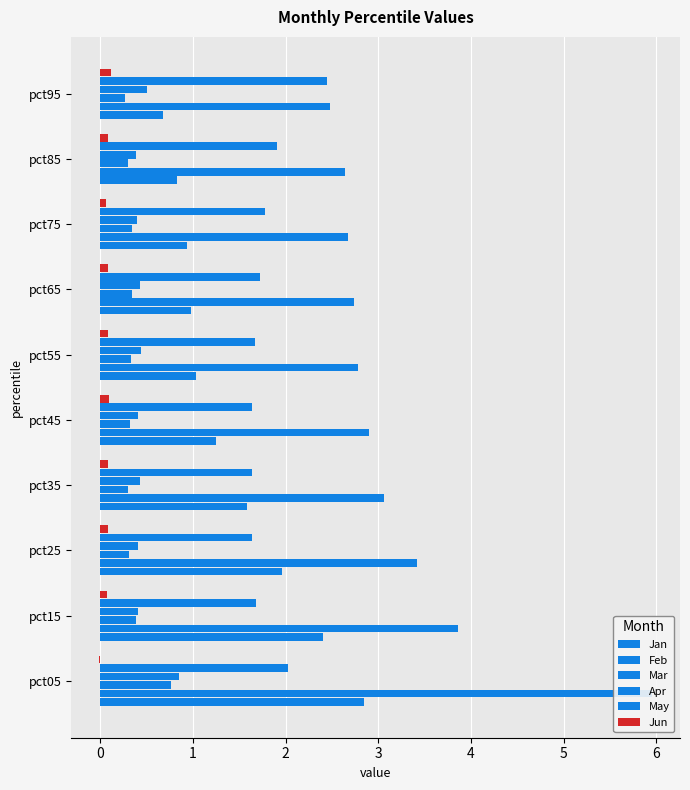

Rank the series by their maximum value, from lowest to highest.

Jun, Mar, Apr, May, Jan, Feb